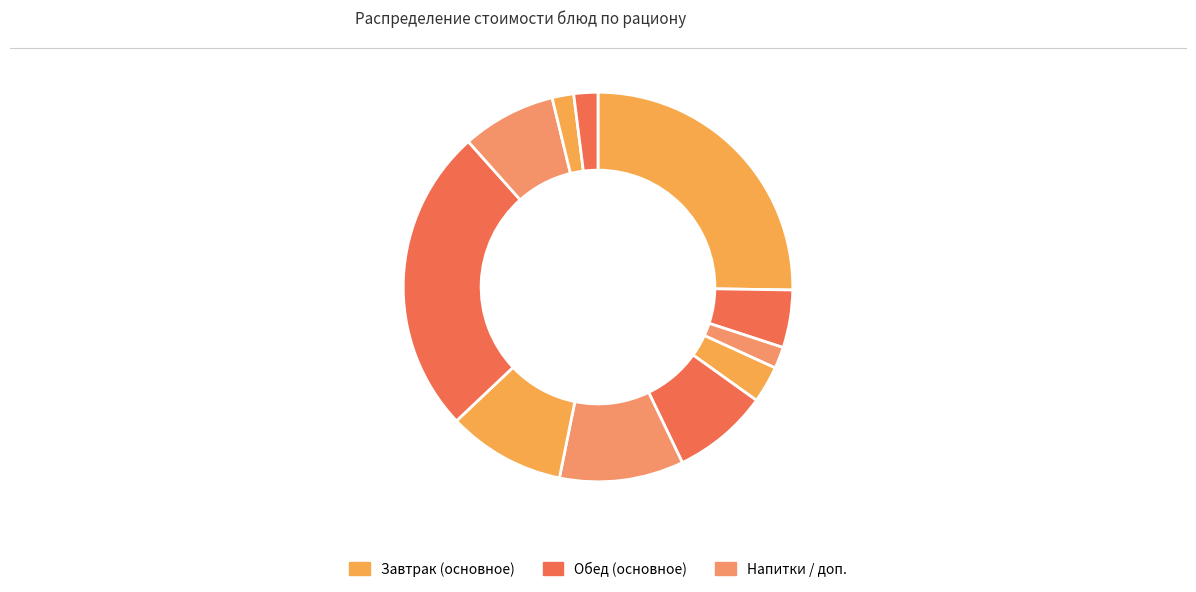

Count the number of slices in the pie.

11